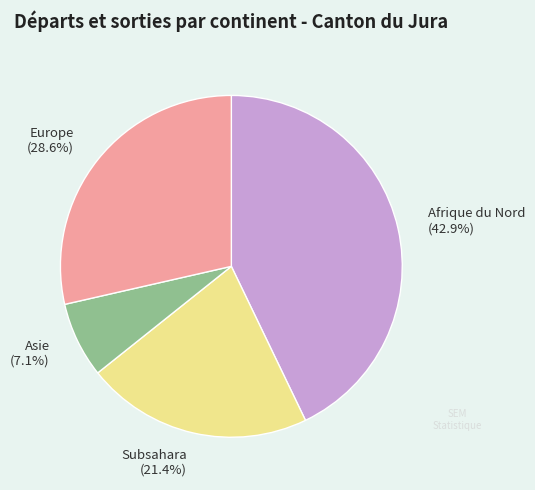

Does Asie (7.1%) account for over 50% of the chart?

No